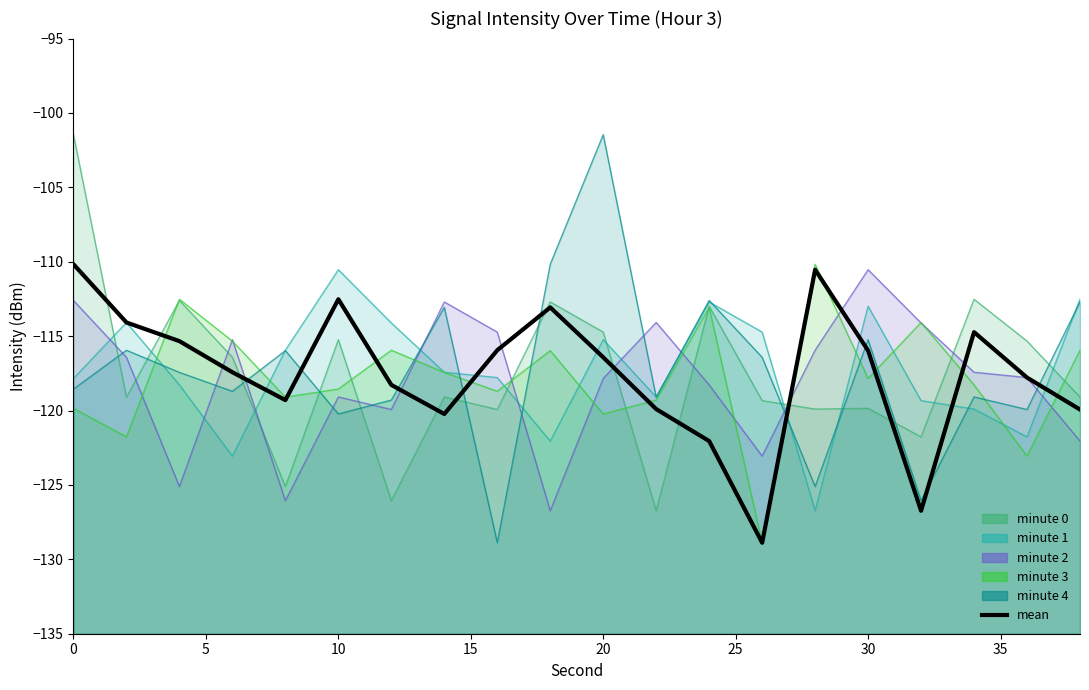

How many interior local peaks (higher than both neighbors) does the data have?

4